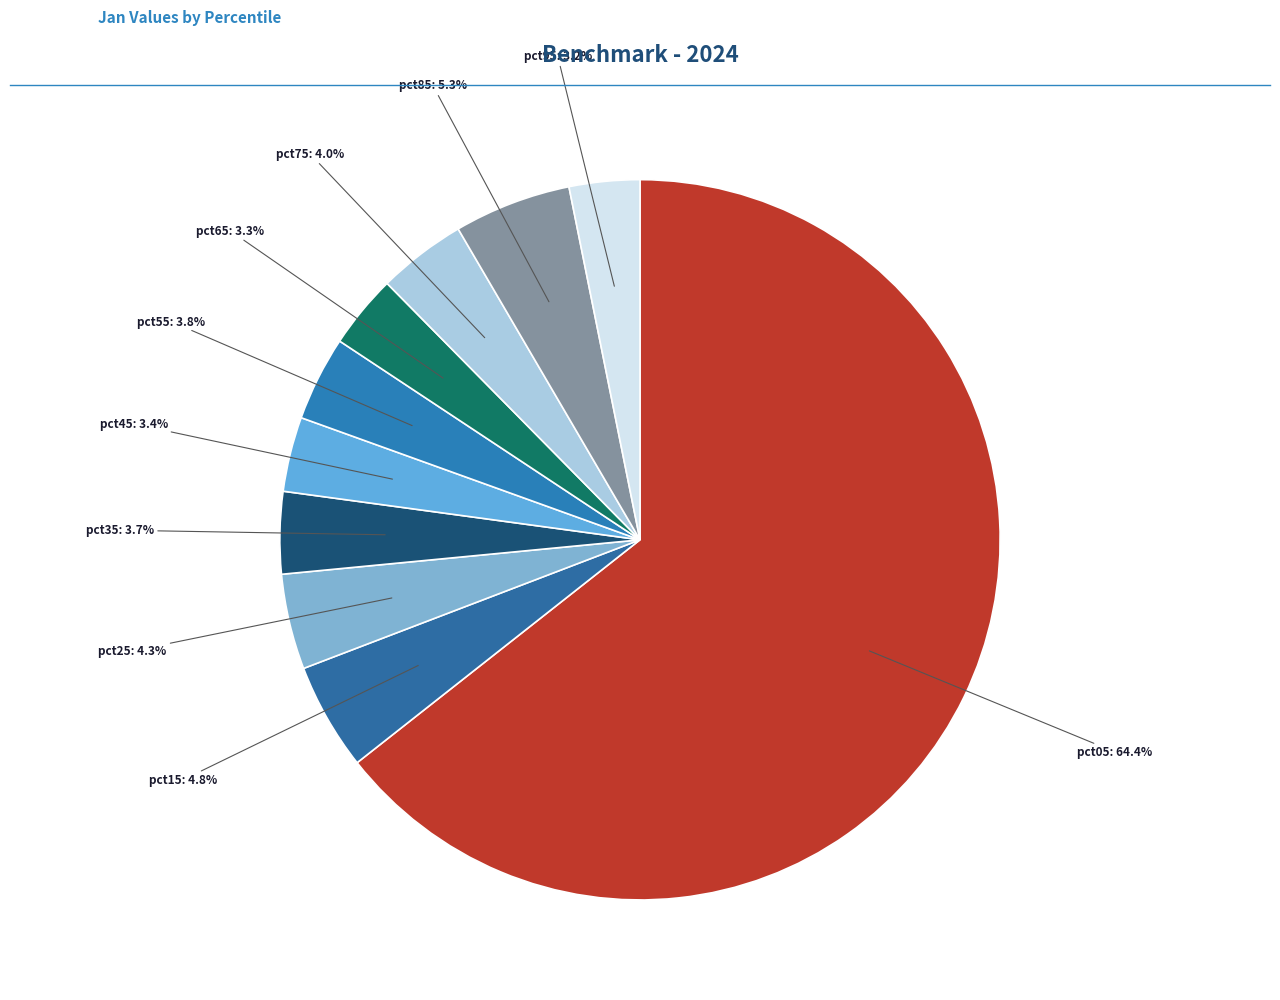

How many slices are in this pie chart?

10